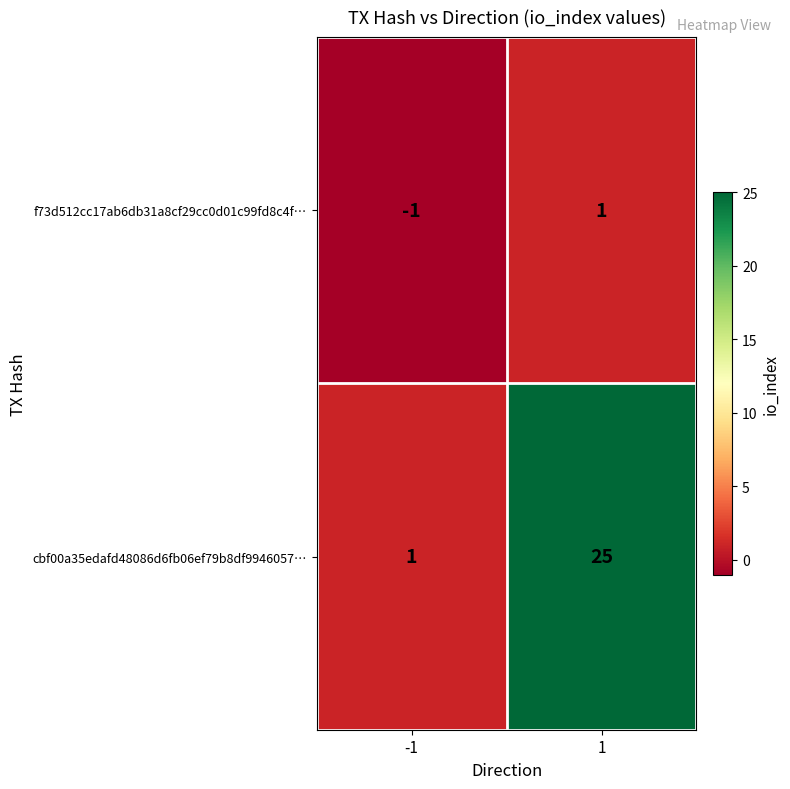

Which series has the largest total across all categories?

cbf00a35edafd48086d6fb06ef79b8df9946057…